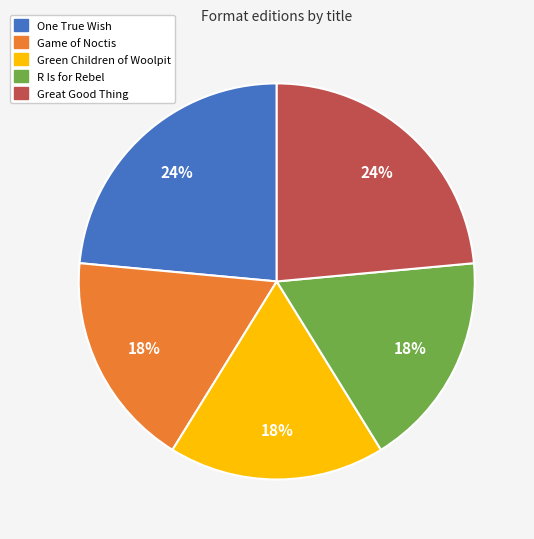

True or false: Game of Noctis accounts for 18% of the total.

True